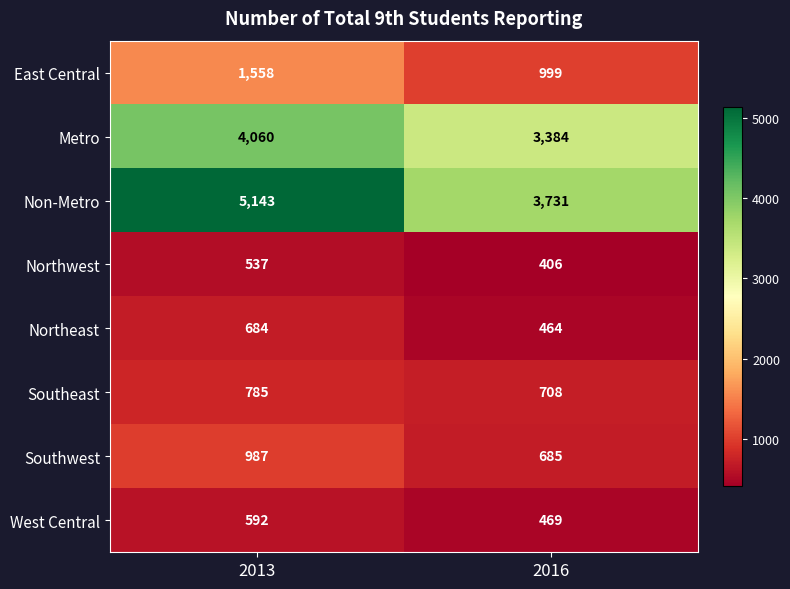

What is the spread (max minus min) of values at 2013?

4606